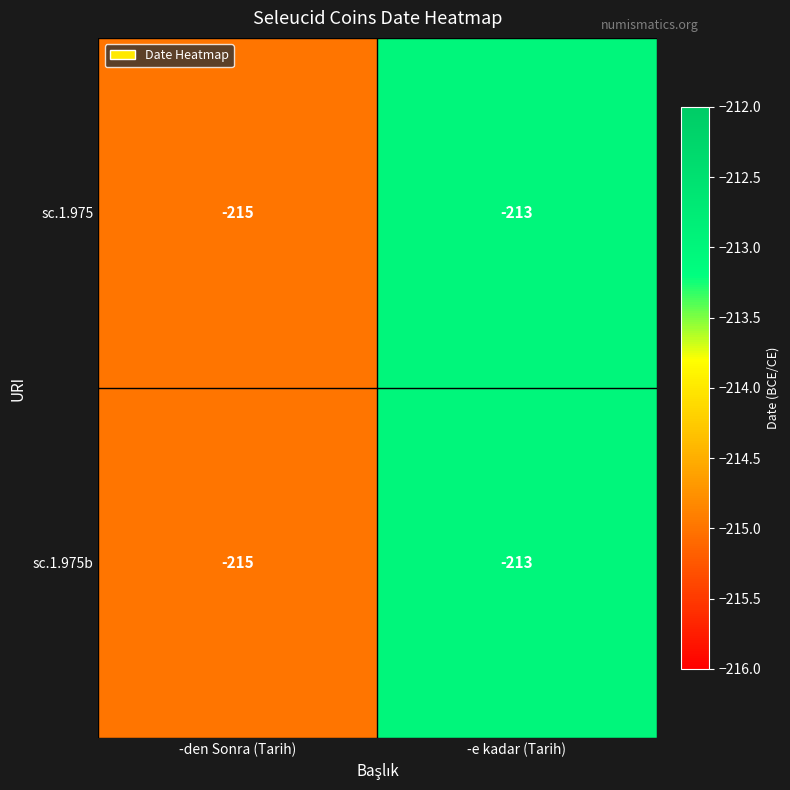

List the labels in order of sc.1.975b value, largest first.

-e kadar (Tarih), -den Sonra (Tarih)